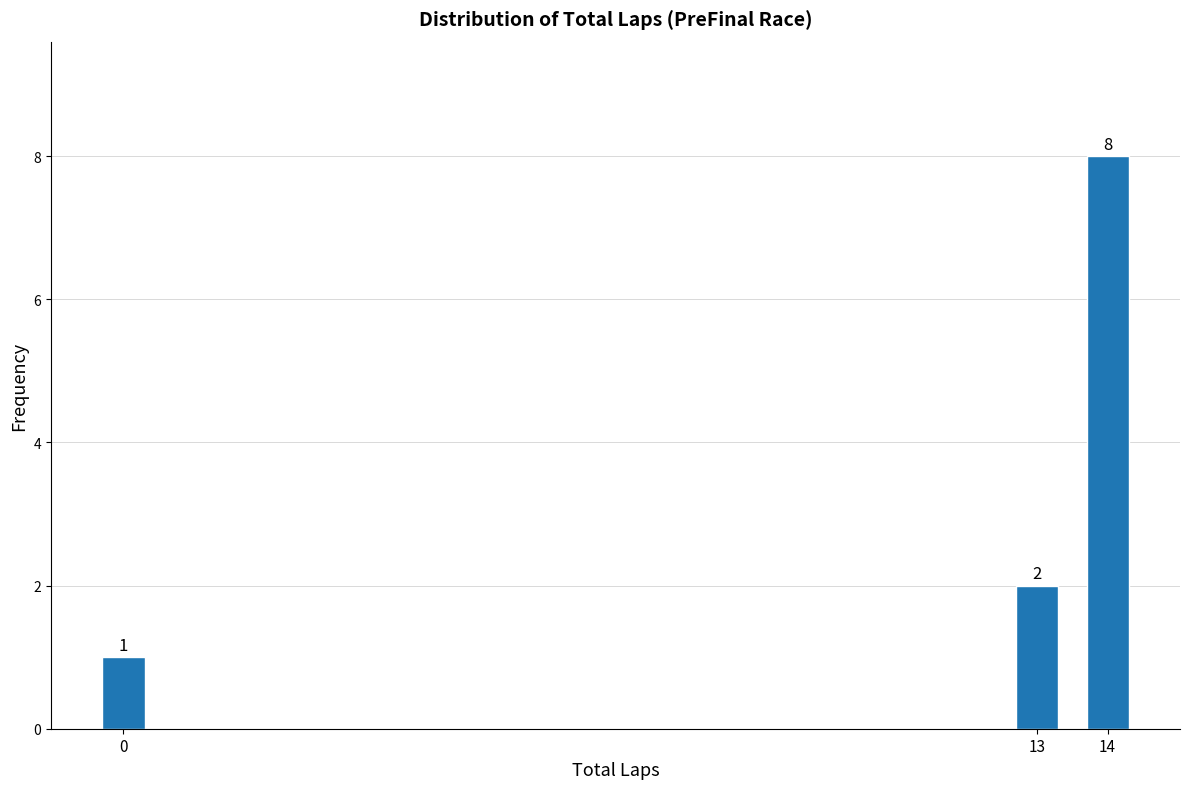

Reading right to left, transcribe all the data shown in this chart.

14=8	13=2	0=1